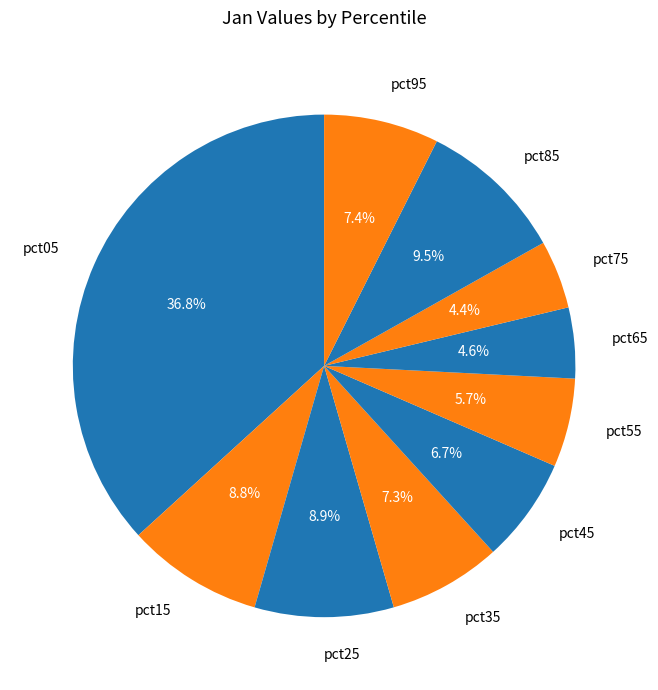

Is the sum of pct35 and pct15 greater than half?

No